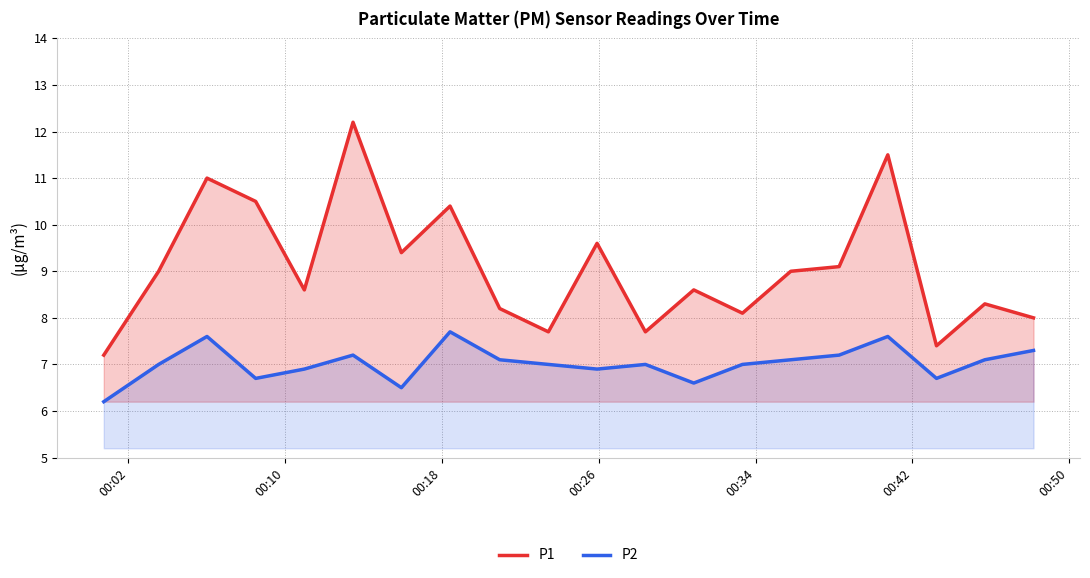

How many data points in P2 are less than 7?

7